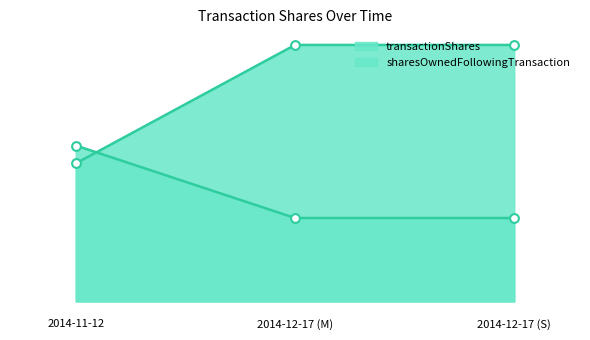

Which series has the widest spread of Y values?

transactionShares